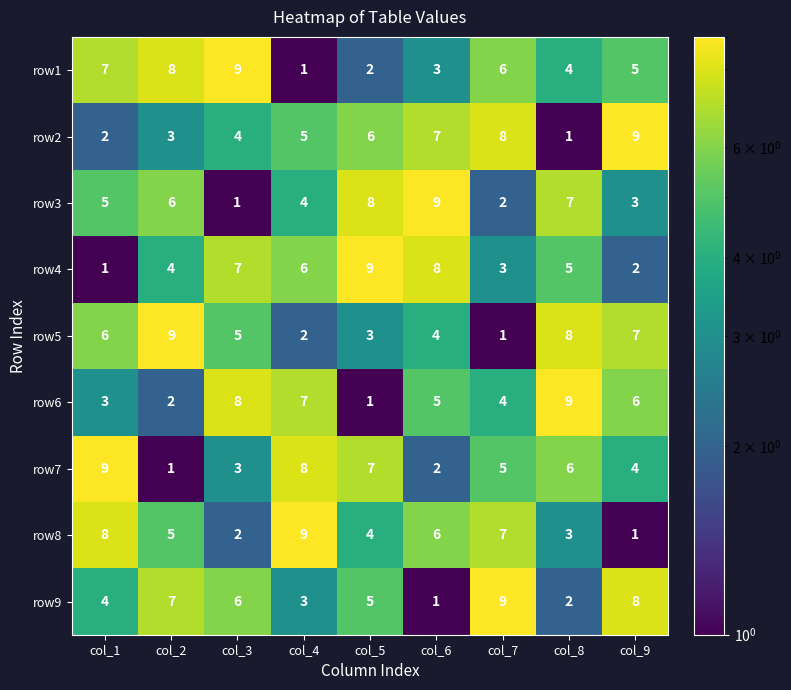

What is the total value across all series at col_1?

45